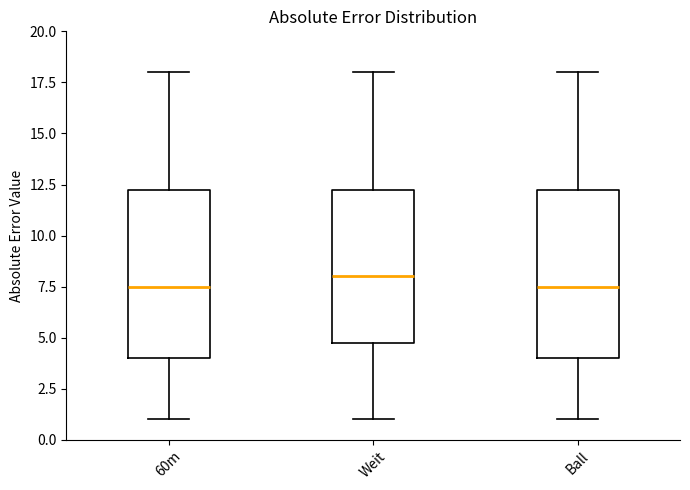

Reading left to right, transcribe this box plot: for each box, give where its median line is, the range the box spans, and where its two whiskers end, as read against the y-axis. The values are not printed on the chart, so give them approximately, as read against the axis.

60m: median 7.5, box 4.0 to 12.5, whiskers 1.0 to 18.0
Weit: median 8.0, box 5.0 to 12.5, whiskers 1.0 to 18.0
Ball: median 7.5, box 4.0 to 12.5, whiskers 1.0 to 18.0